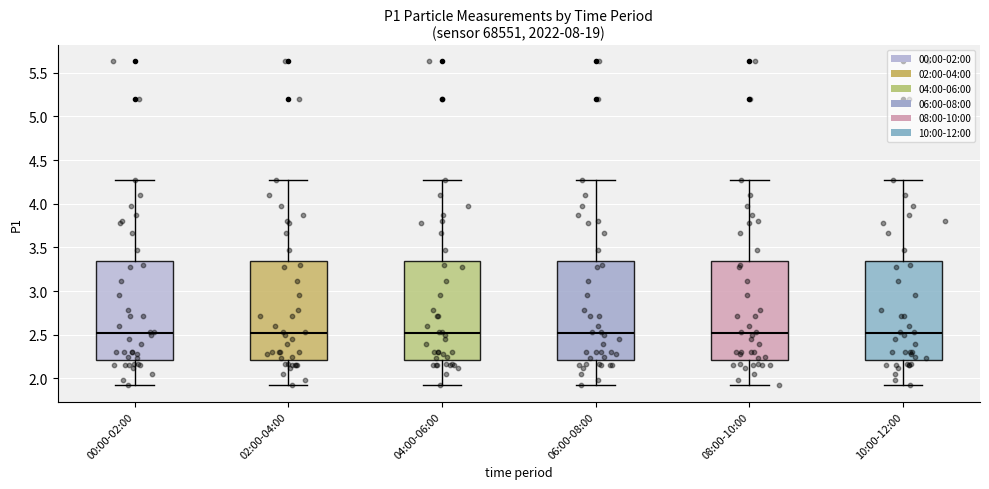

Where is the upper edge of the box for 08:00-10:00 on the y-axis? The values are not printed on the chart, so give them approximately, as read against the axis.

3.35